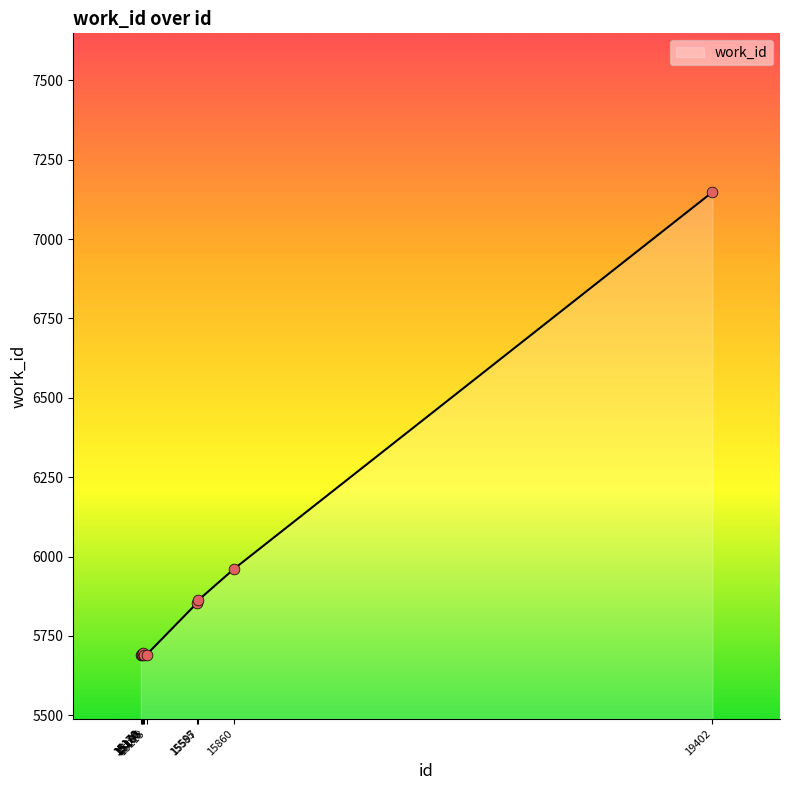

What is the change in value from 15195 to 19402?

+1457